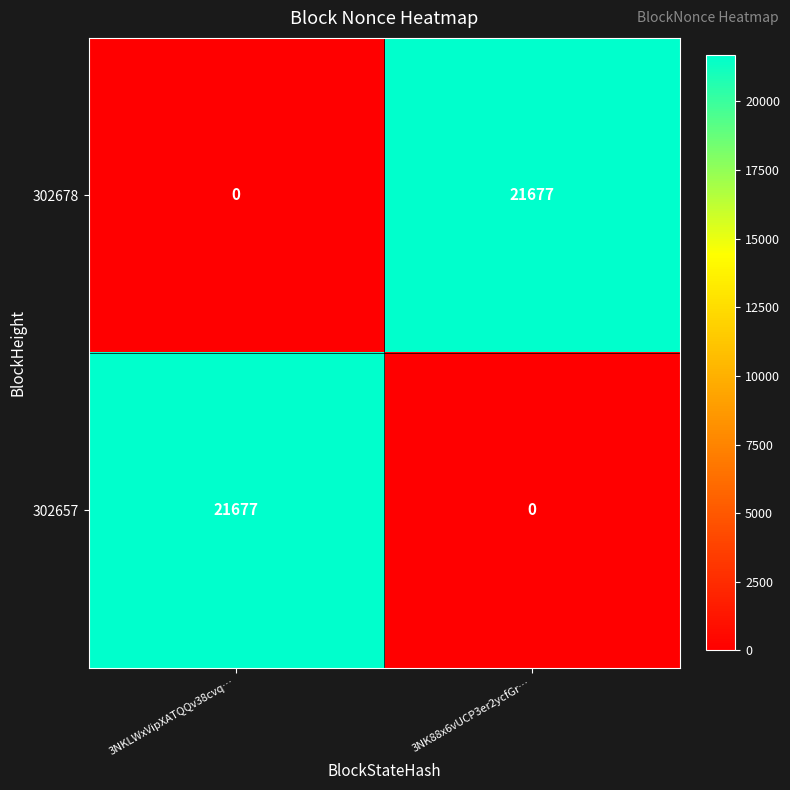

Is the value of 302678 at 3NK88x6vUCP3er2ycfGr… greater than the value of 302657 at 3NK88x6vUCP3er2ycfGr…?

Yes